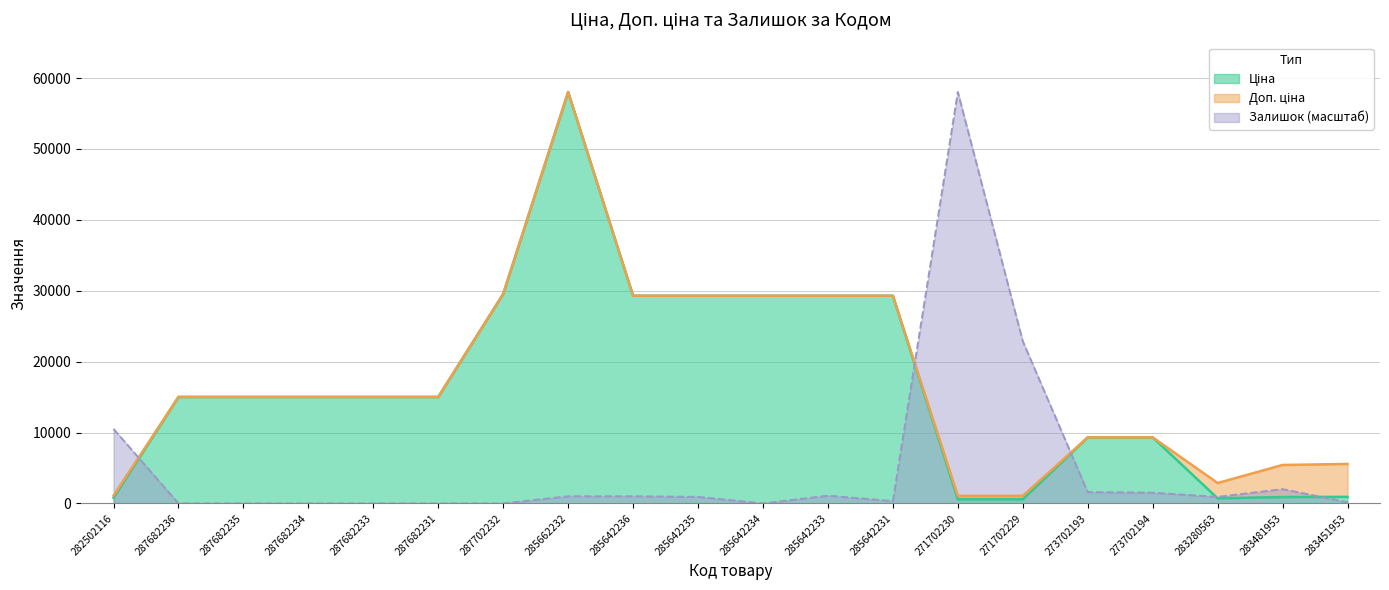

How many lines are shown in the chart?

3